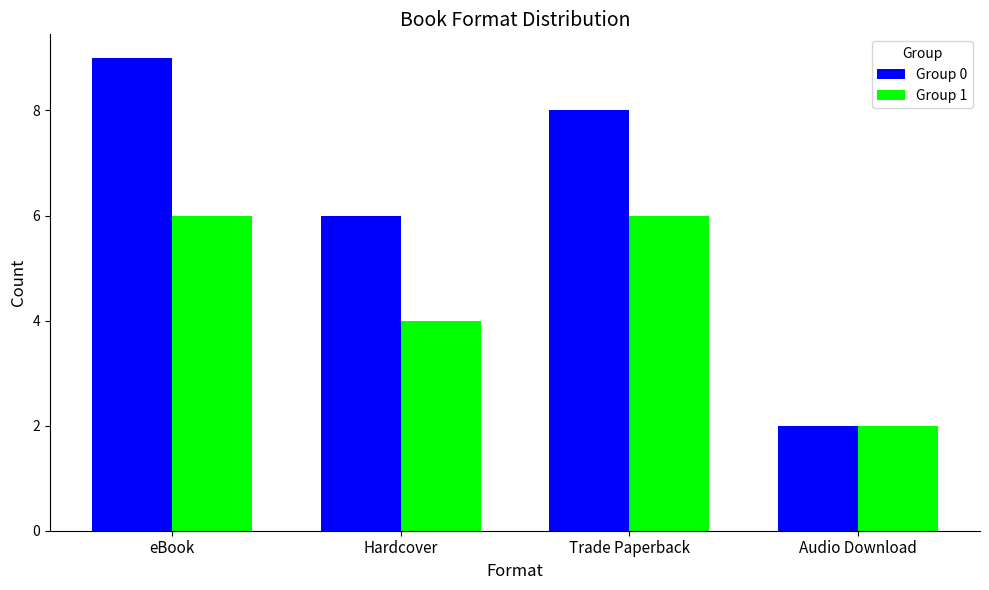

At which label is Group 1 closest to 4?

Hardcover